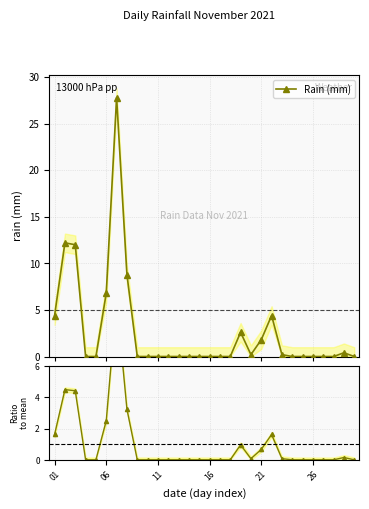

What is the value of the Rain (mm) point at the 7th from the left?

27.8